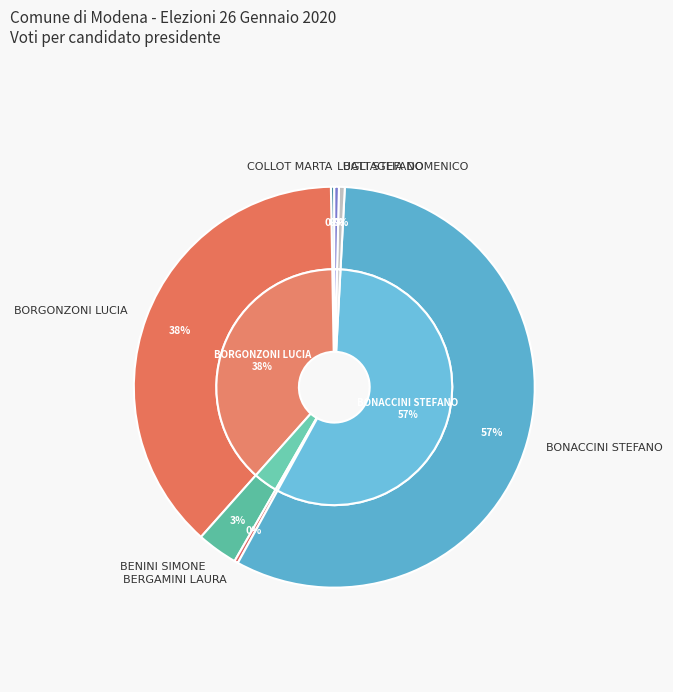

How much of the chart is everything except BORGONZONI LUCIA?

61.8%